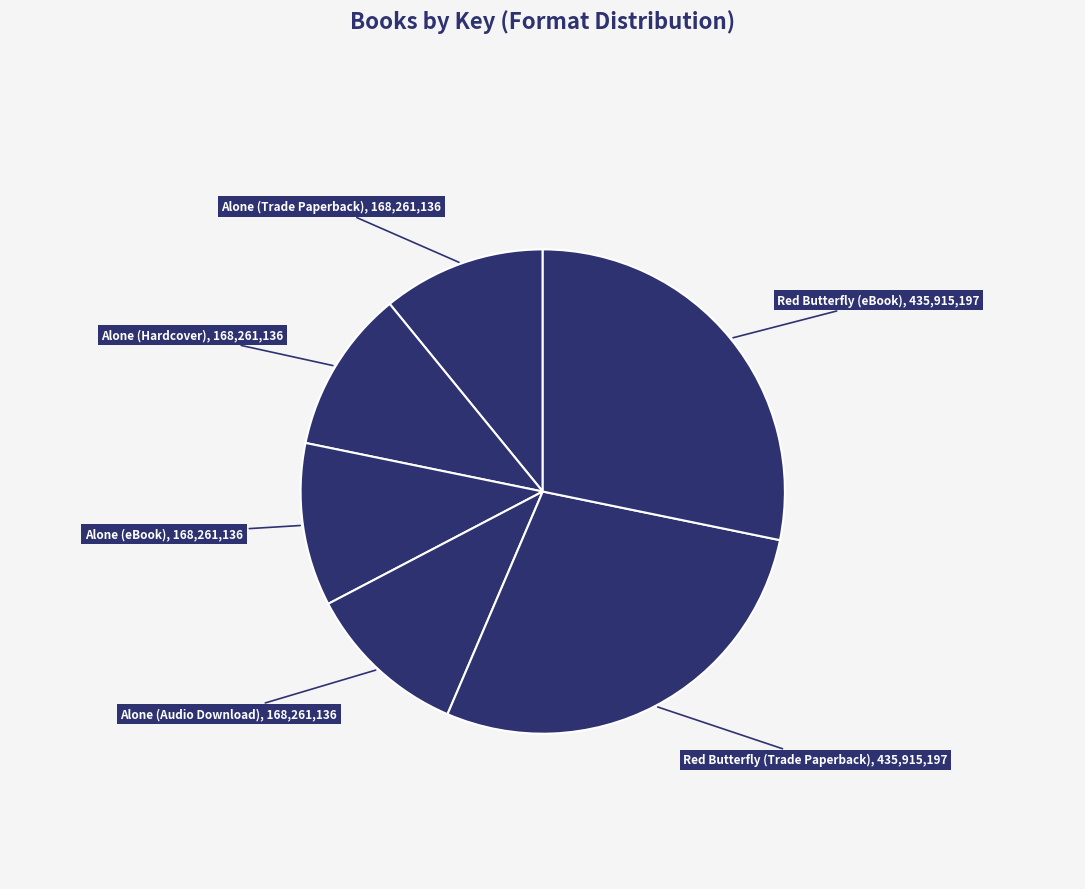

How many slices are in this pie chart?

6